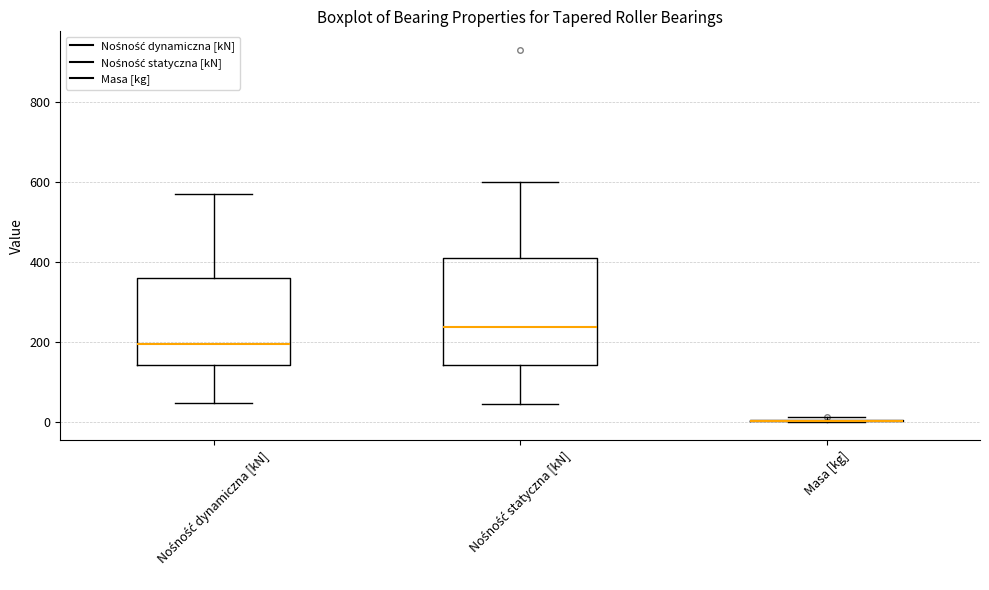

Reading left to right, transcribe this box plot: for each box, give where its median line is, the range the box spans, and where its two whiskers end, as read against the y-axis. The values are not printed on the chart, so give them approximately, as read against the axis.

Nośność dynamiczna [kN]: median 200, box 140 to 360, whiskers 40 to 580
Nośność statyczna [kN]: median 240, box 140 to 420, whiskers 40 to 600
Masa [kg]: box collapsed to a line at 0, whiskers 0 to 20